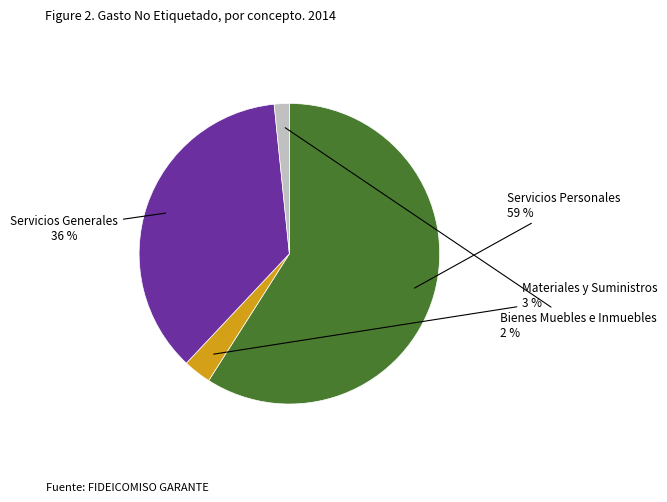

To the nearest percent, what is the difference between the largest and smallest slice percentages?

57%